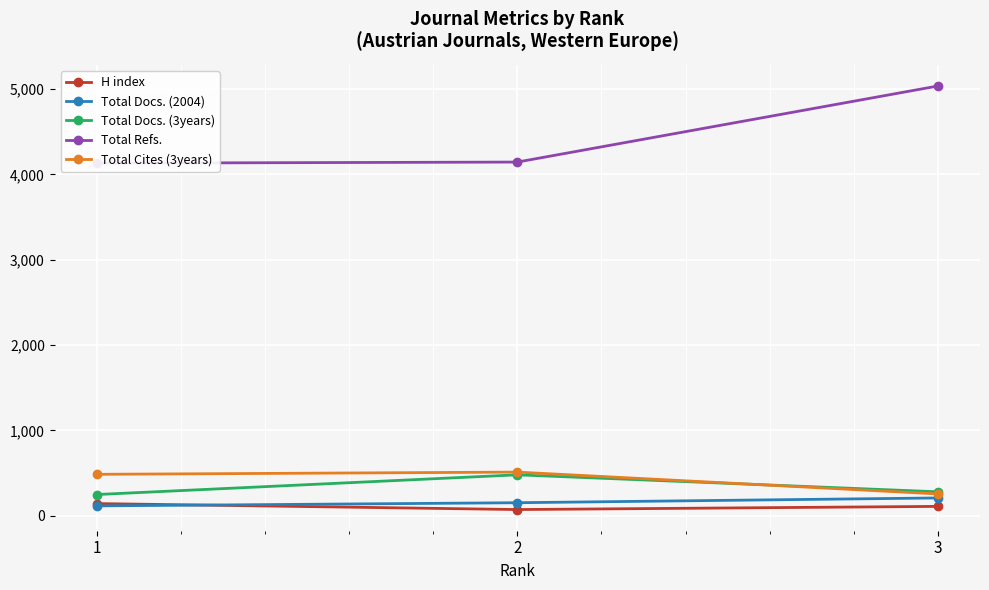

Which series has the largest total across all categories?

Total Refs.